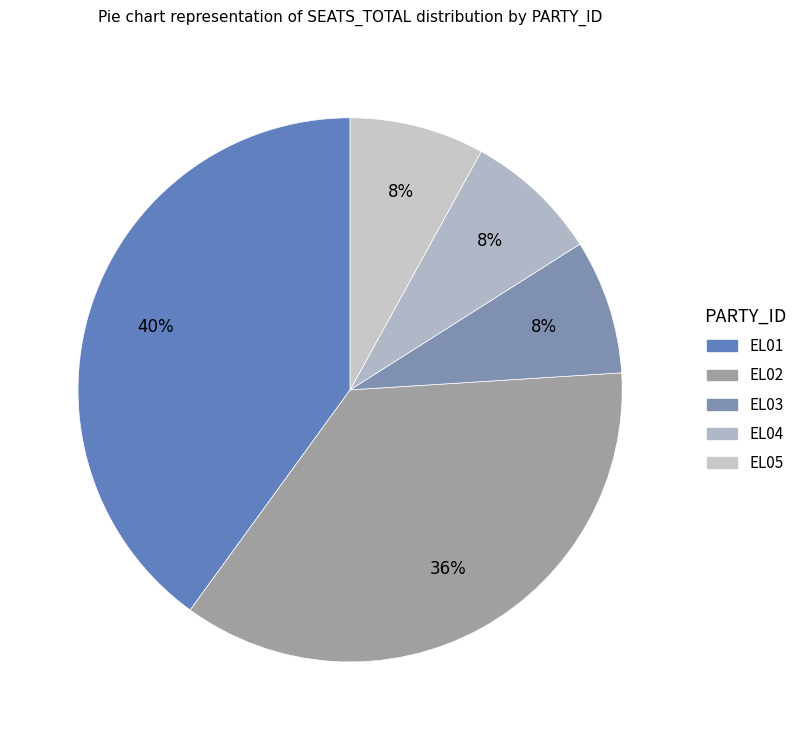

Between EL01 and EL03, which is larger?

EL01